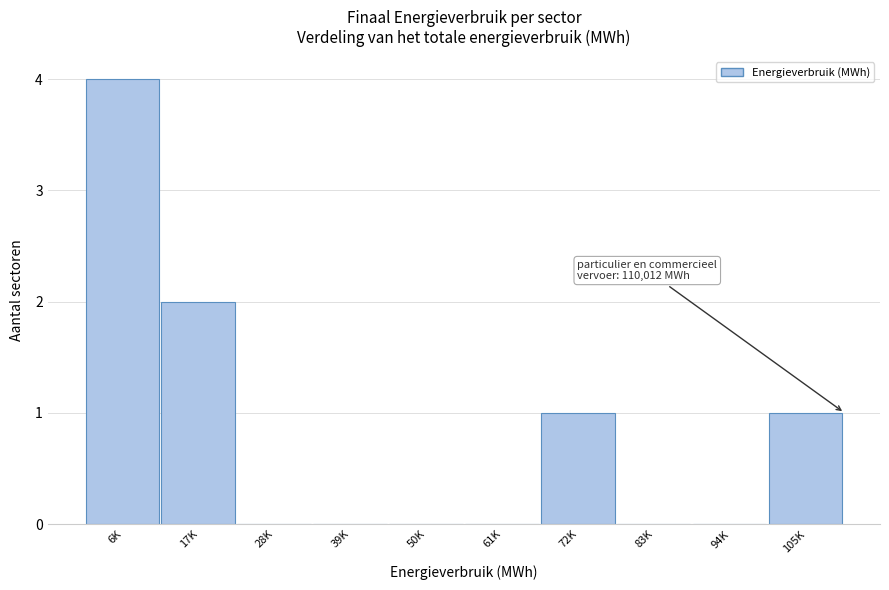

Reading left to right, extract all data points from this chart.

6K=4	17K=2	28K=0	39K=0	50K=0	61K=0	72K=1	83K=0	94K=0	105K=1